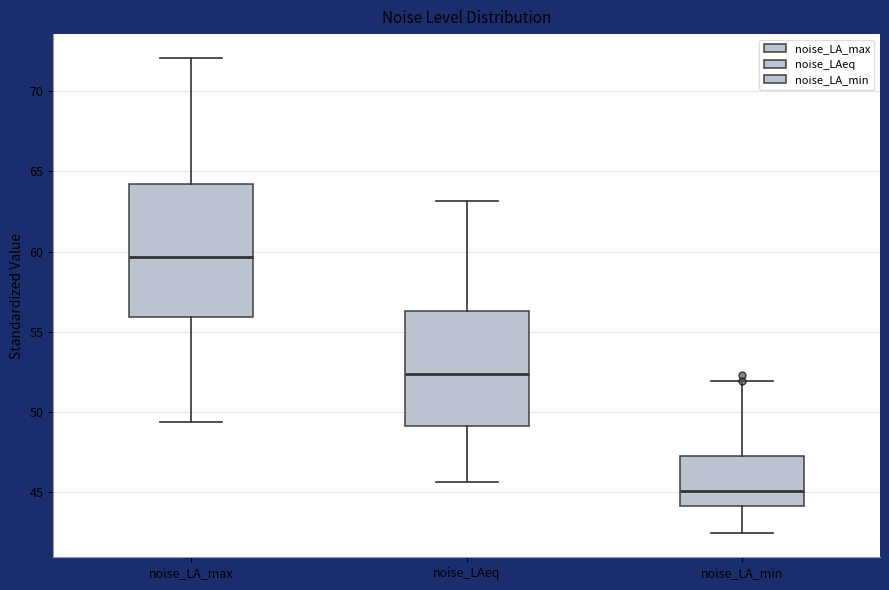

Reading left to right, read every box against the y-axis: the position of its median line, the range the box covers, and the ends of its whiskers. The values are not printed on the chart, so give them approximately, as read against the axis.

noise_LA_max: median 59.5, box 56.0 to 64.0, whiskers 49.5 to 72.0
noise_LAeq: median 52.5, box 49.0 to 56.5, whiskers 45.5 to 63.0
noise_LA_min: median 45.0, box 44.0 to 47.5, whiskers 42.5 to 52.0